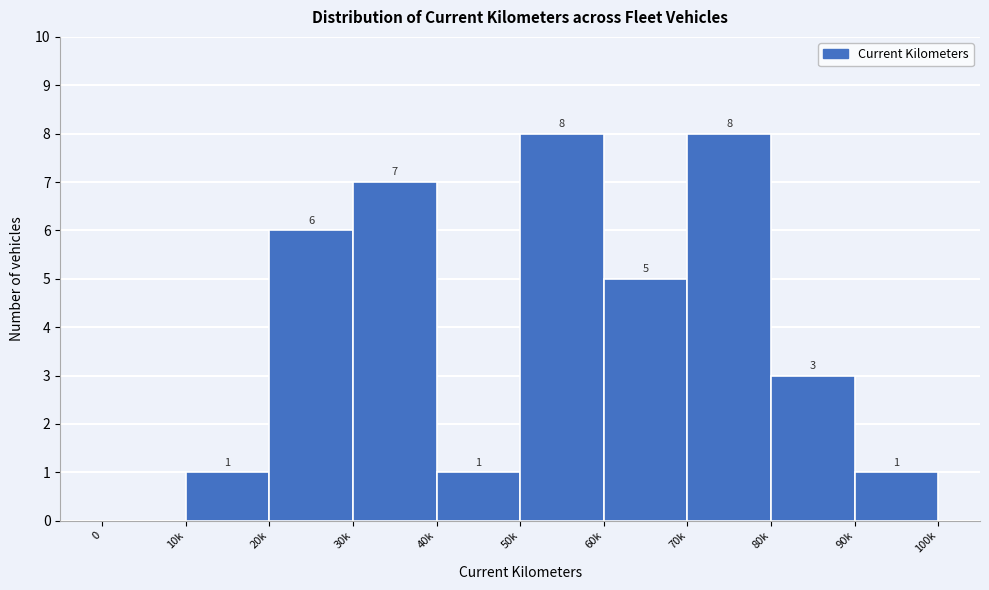

Reading left to right, list all the values displayed in this chart.

0=0	10k=1	20k=6	30k=7	40k=1	50k=8	60k=5	70k=8	80k=3	90k=1